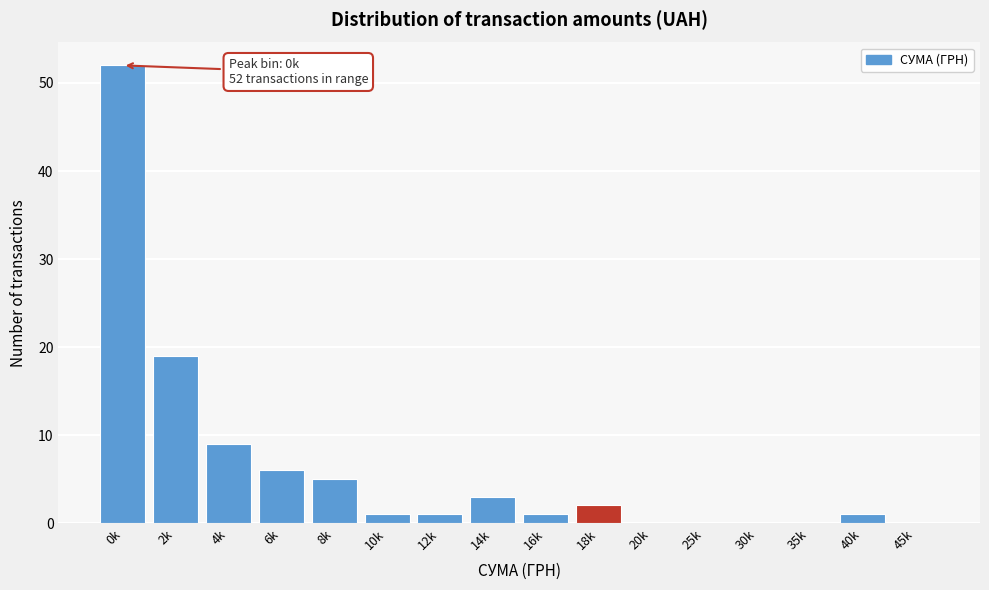

Reading left to right, extract all data points from this chart.

0k=52	2k=19	4k=9	6k=6	8k=5	10k=1	12k=1	14k=3	16k=1	18k=2	20k=0	25k=0	30k=0	35k=0	40k=1	45k=0